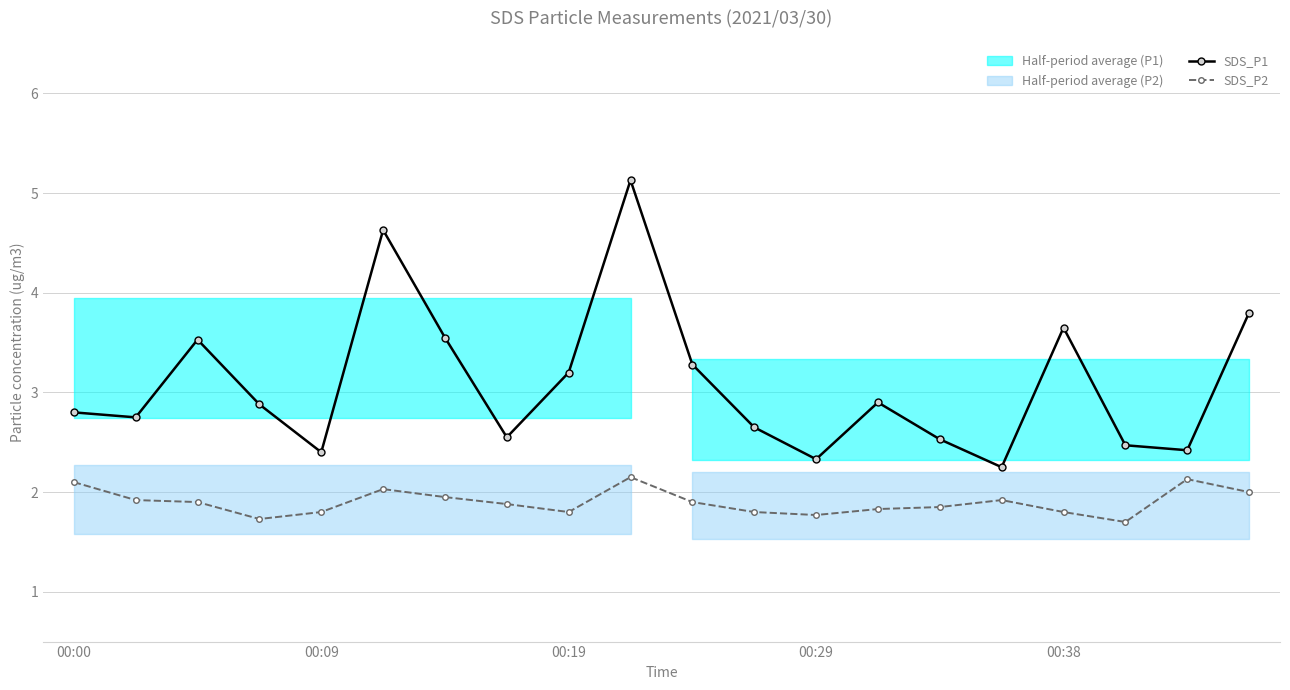

True or false: SDS_P1 and SDS_P2 cross at least once.

False